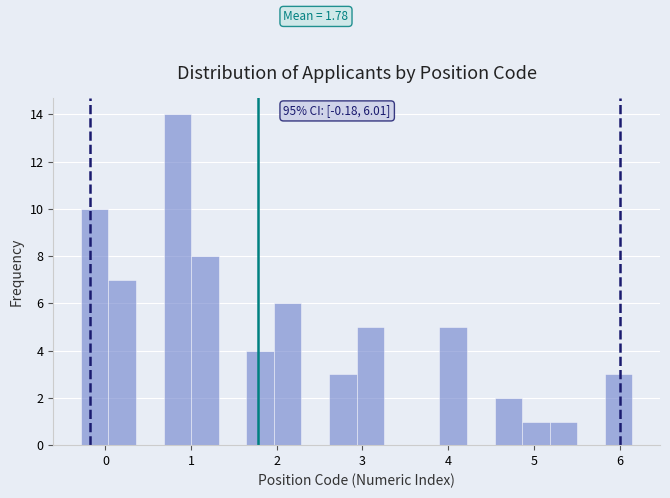

Read against the x-axis, roughly where is the centre of the tallest bar?

0.8